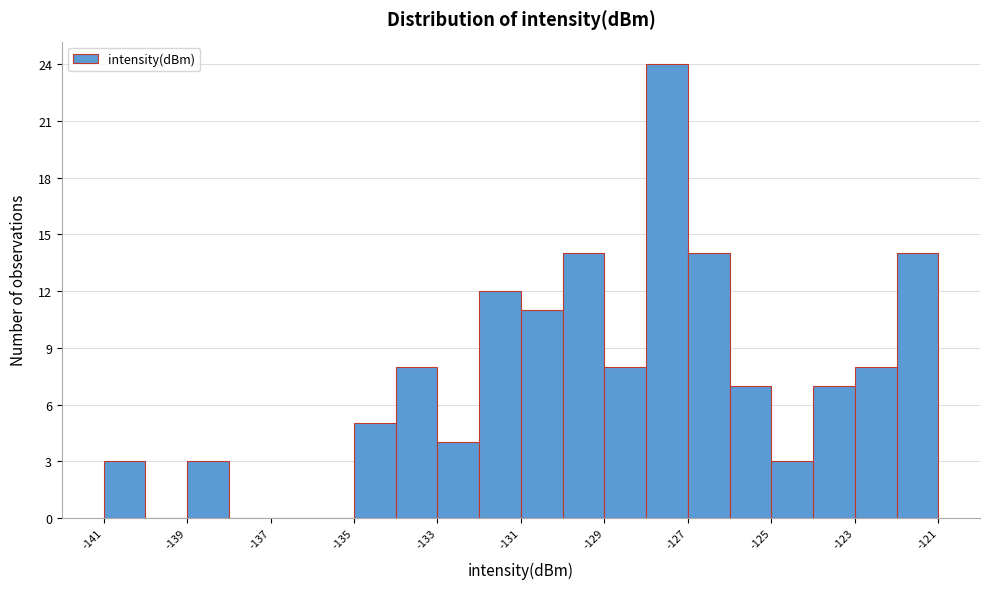

What is the height of the bar covering -130 to -129 on the x-axis? The values are not printed on the chart, so give them approximately, as read against the axis.

14